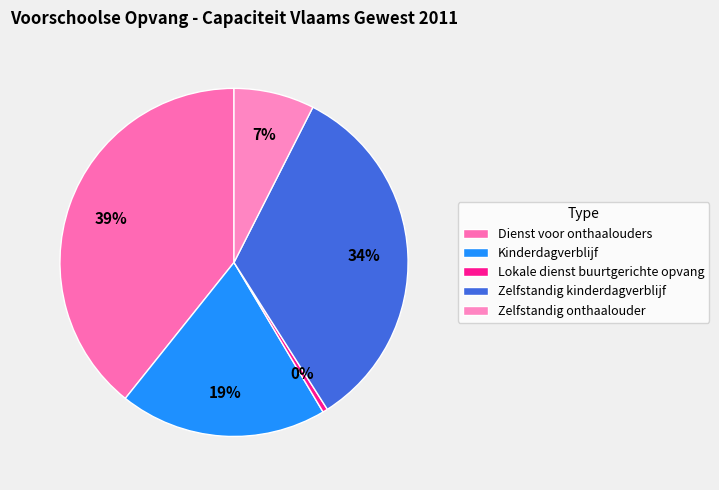

To the nearest percent, what is the average slice percentage?

20%